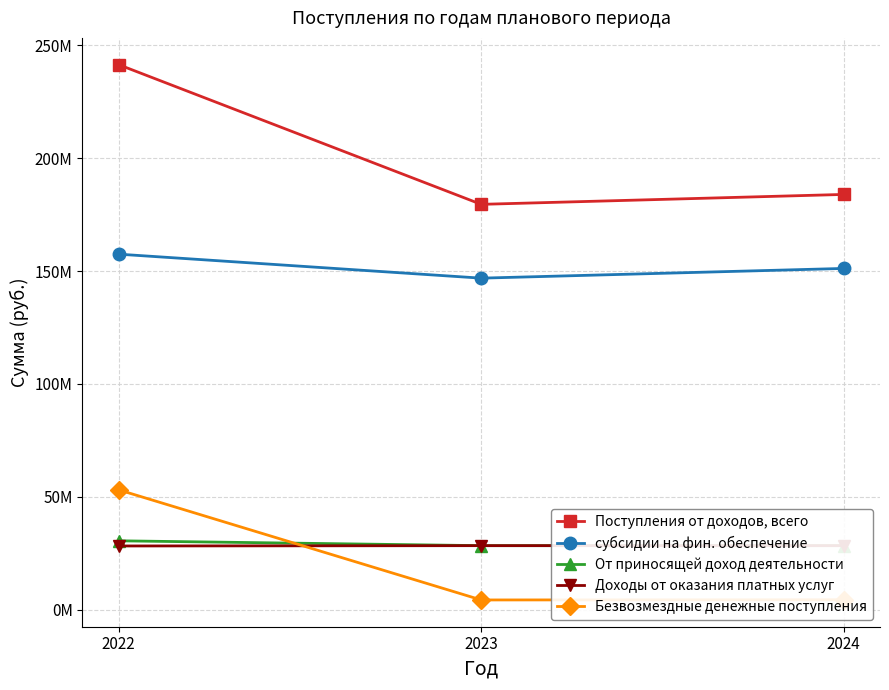

What is the total value across all series at 2024?

396215084.5